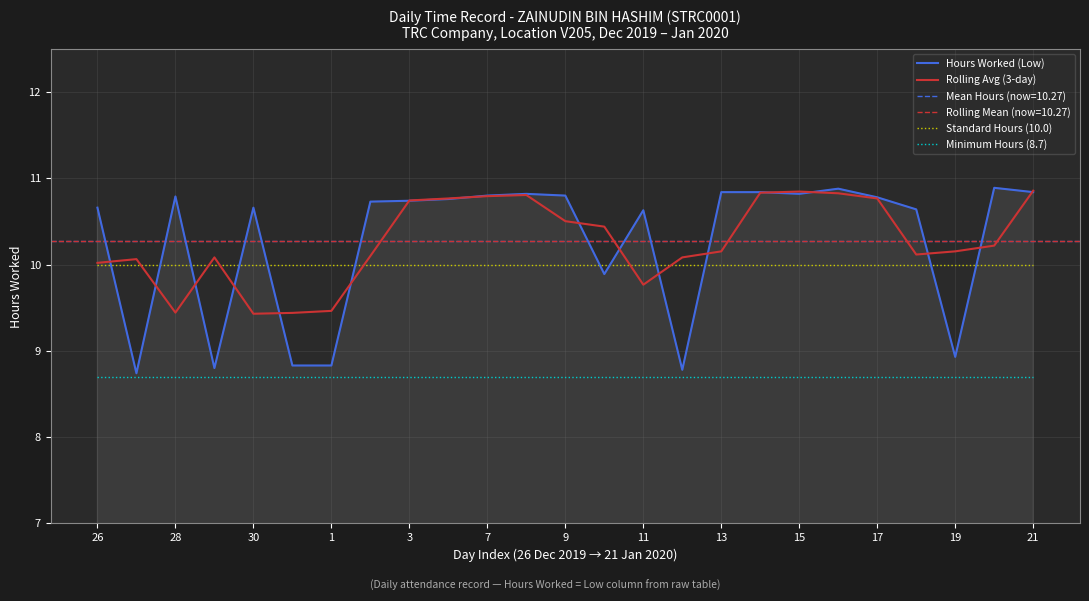

What is the difference between the maximum and minimum values in the Hours Worked (Low) series?

2.2